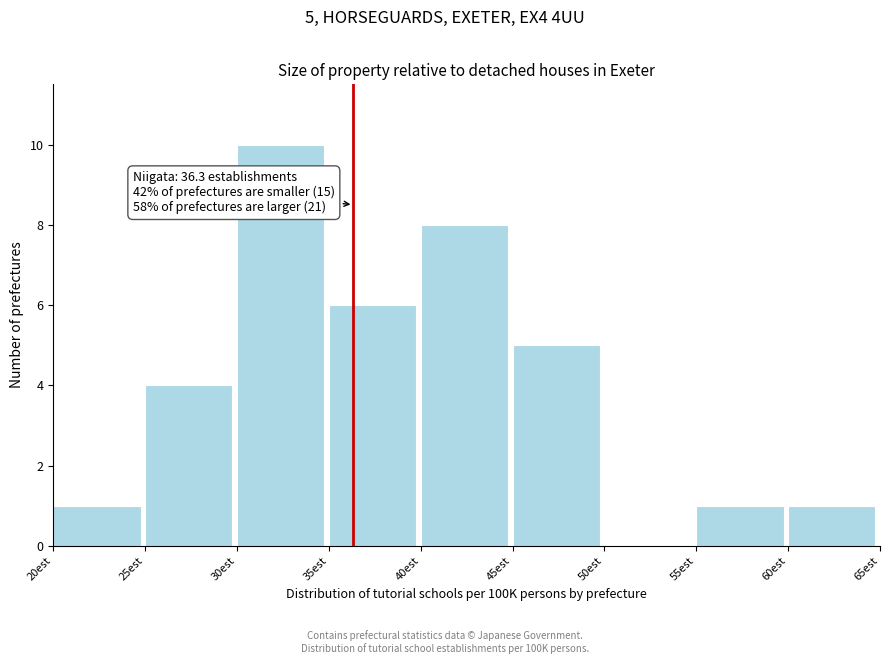

Over which range of the x-axis is the bar tallest?

30 to 35